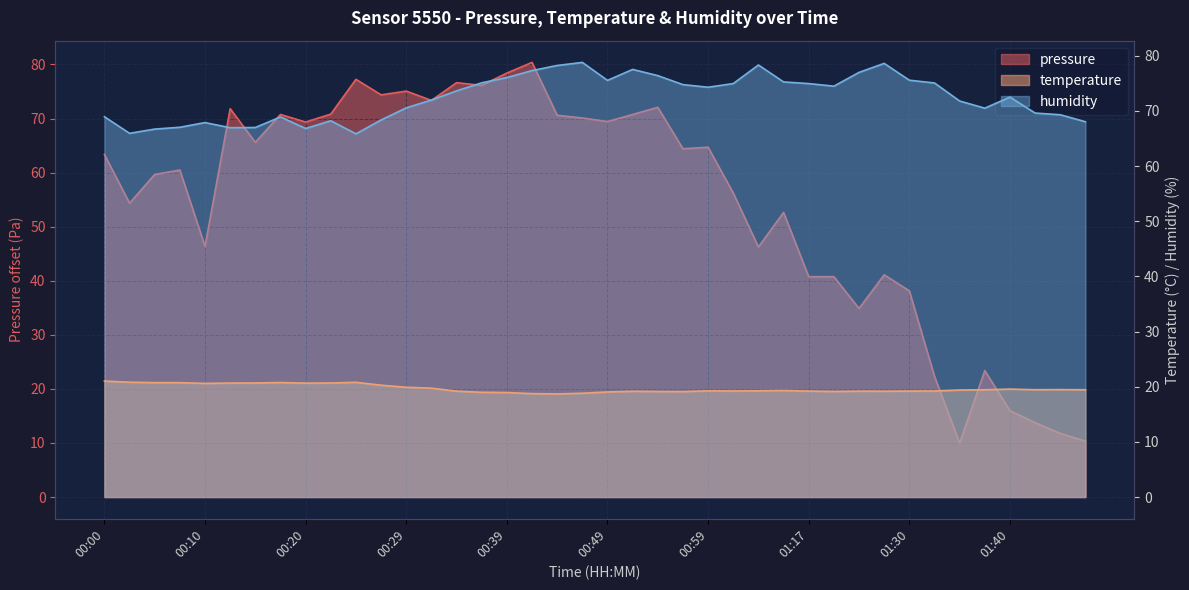

What is the label of the 19th point from the left?

00:44